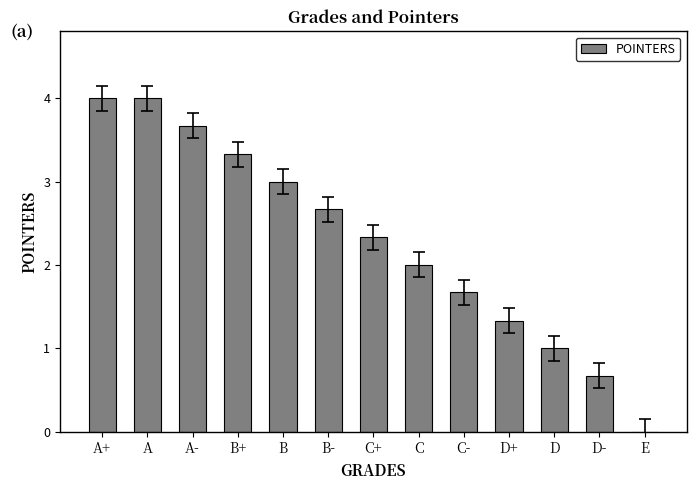

What is the ratio of the value at C to the value at A-?

0.5